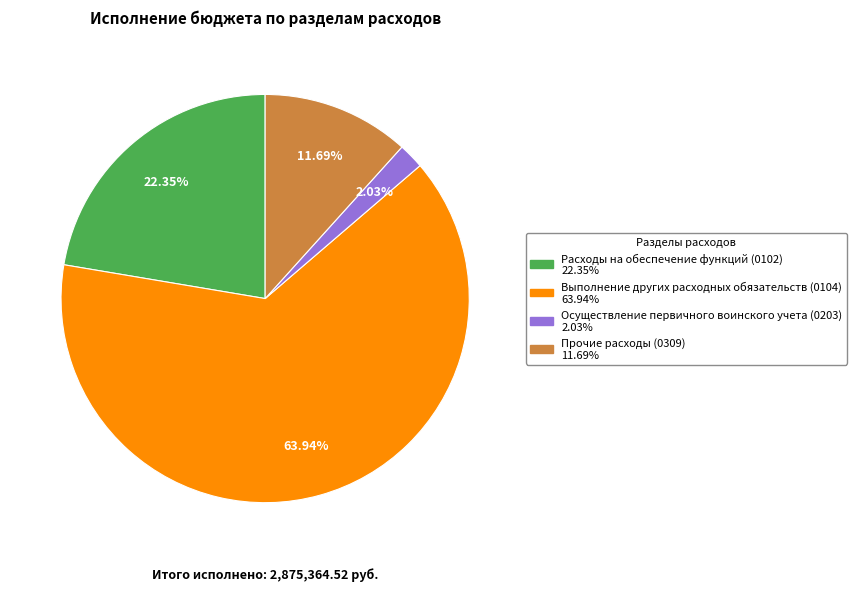

Is there any slice that represents more than half of the pie?

Yes